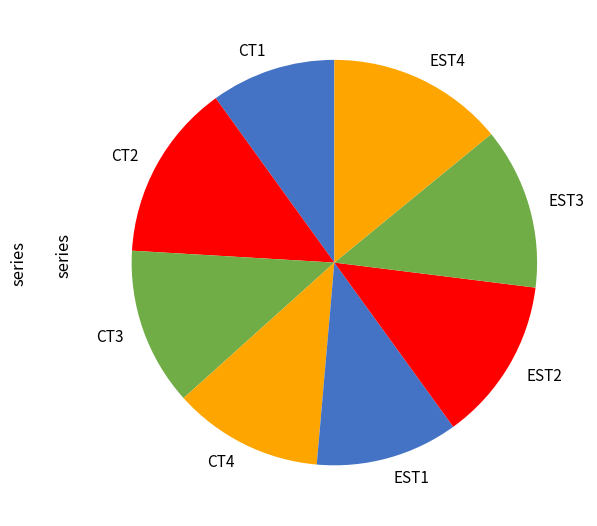

Approximately how many times larger is the value at EST2 compared to CT3?

1.0